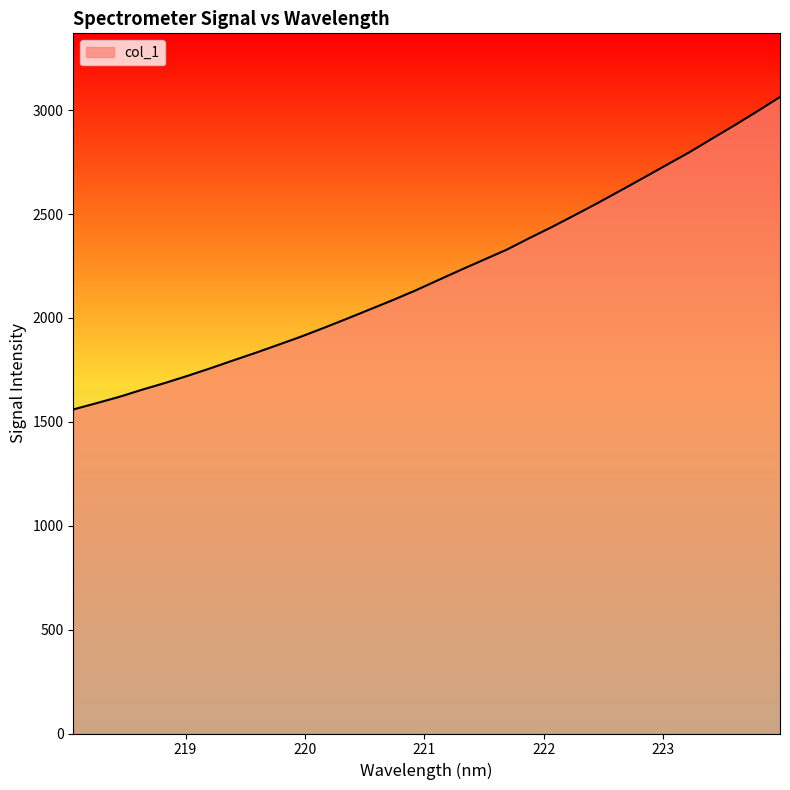

What is the minimum value shown in the chart?

1559.8